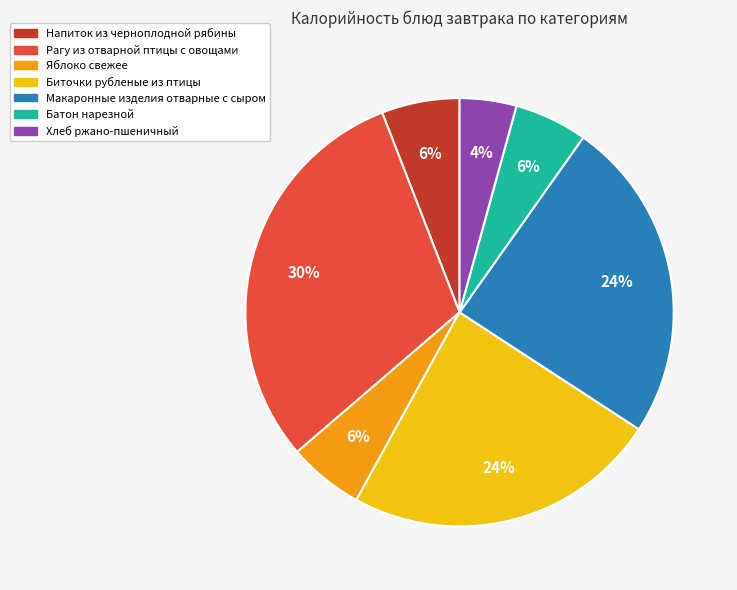

How many slices are in this pie chart?

7